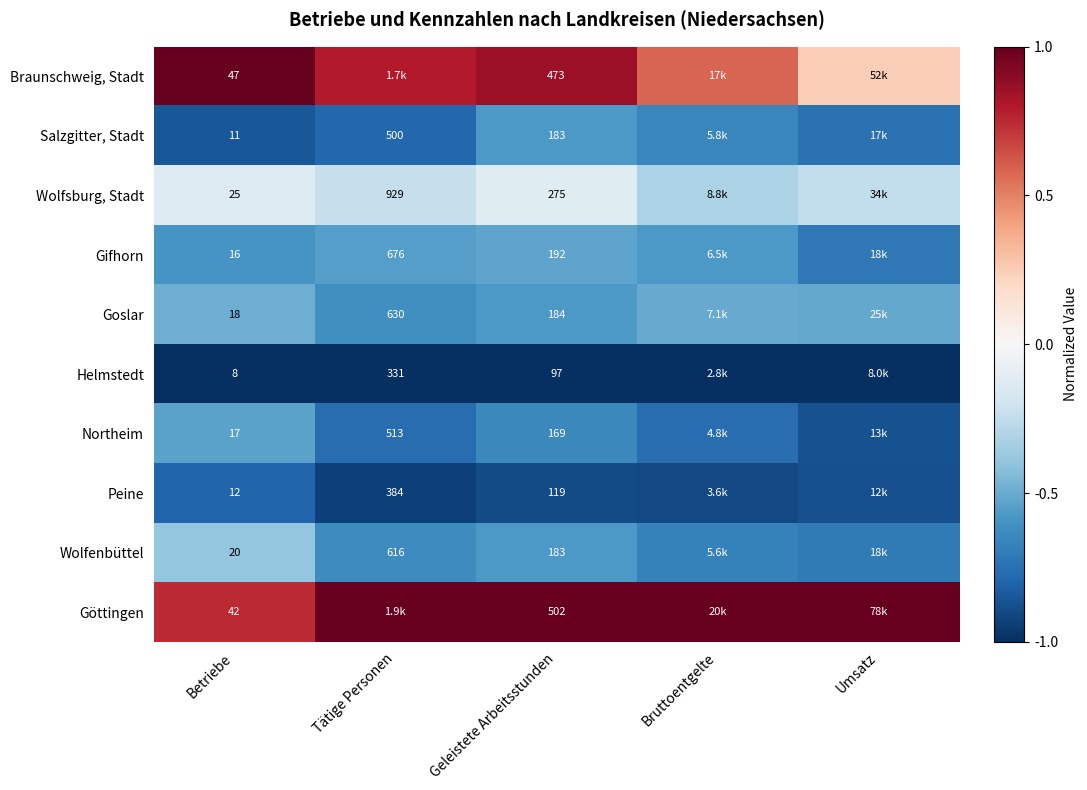

What is the minimum value shown in the chart?

-1.0